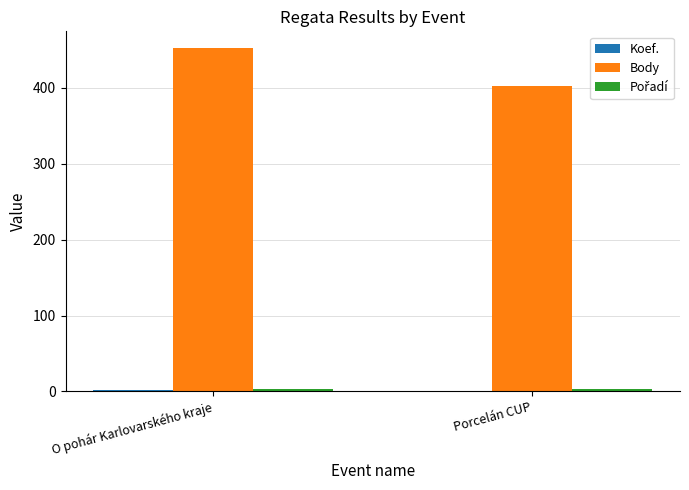

Between O pohár Karlovarského kraje and Porcelán CUP, which series saw the biggest shift?

Body